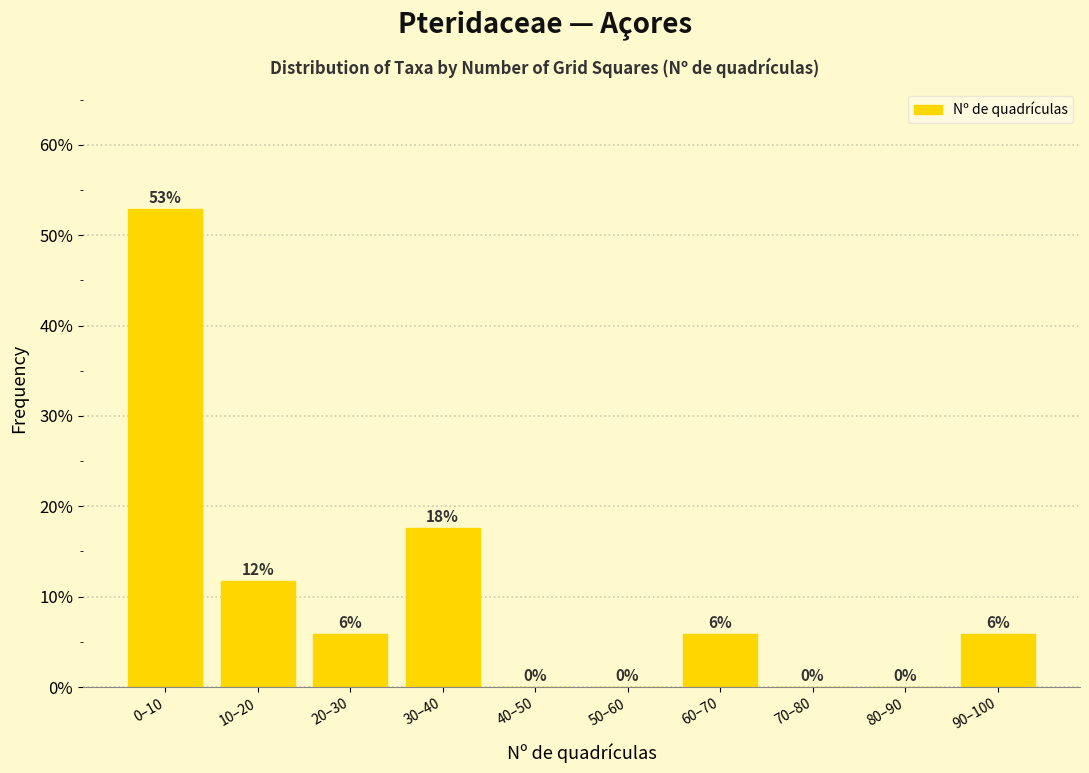

The value at 0–10 is 22.9. True or false?

False